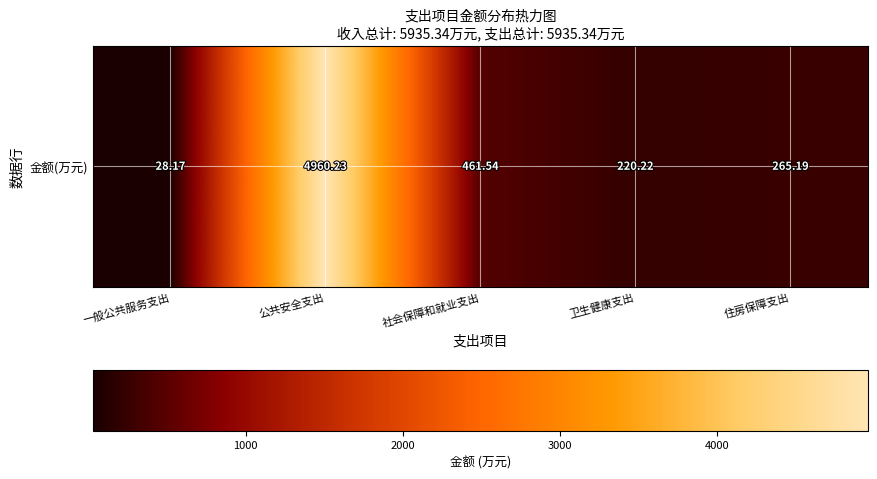

The value at 住房保障支出 is 374.0. True or false?

False